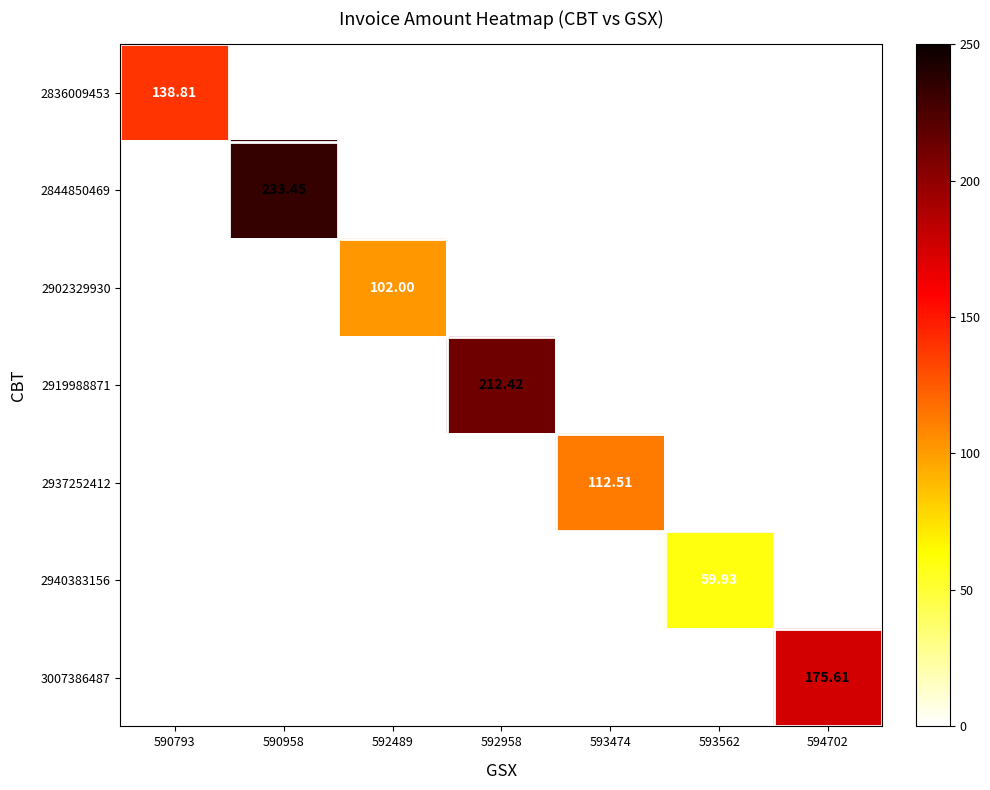

At which category does the chart reach its peak across all series?

590958